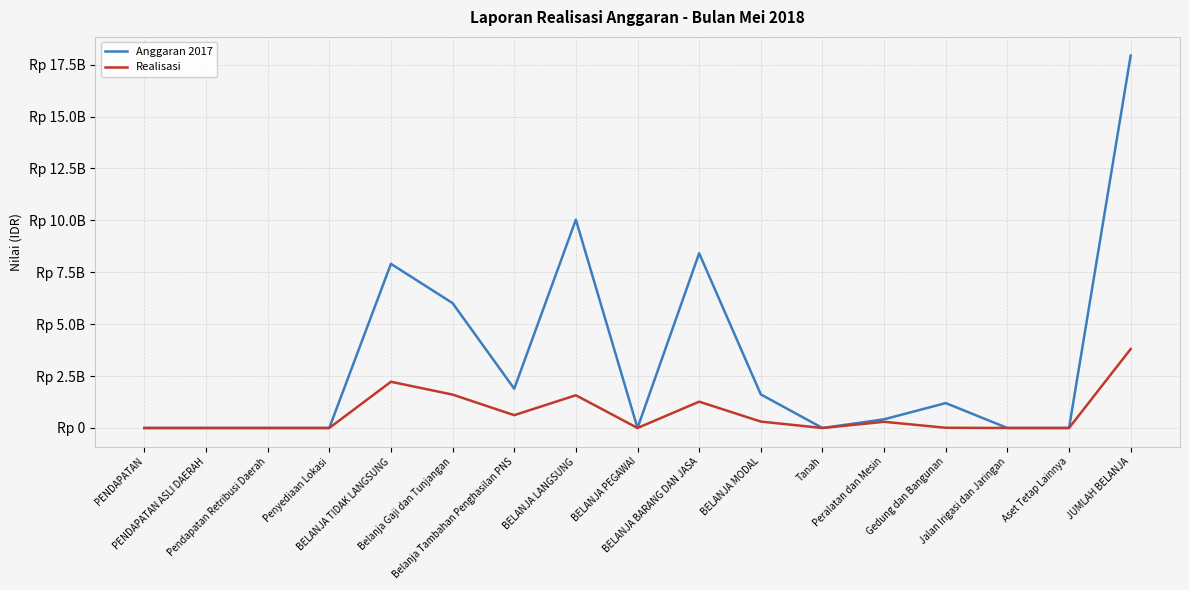

The Realisasi series shows 482896438 at Peralatan dan Mesin. True or false?

False